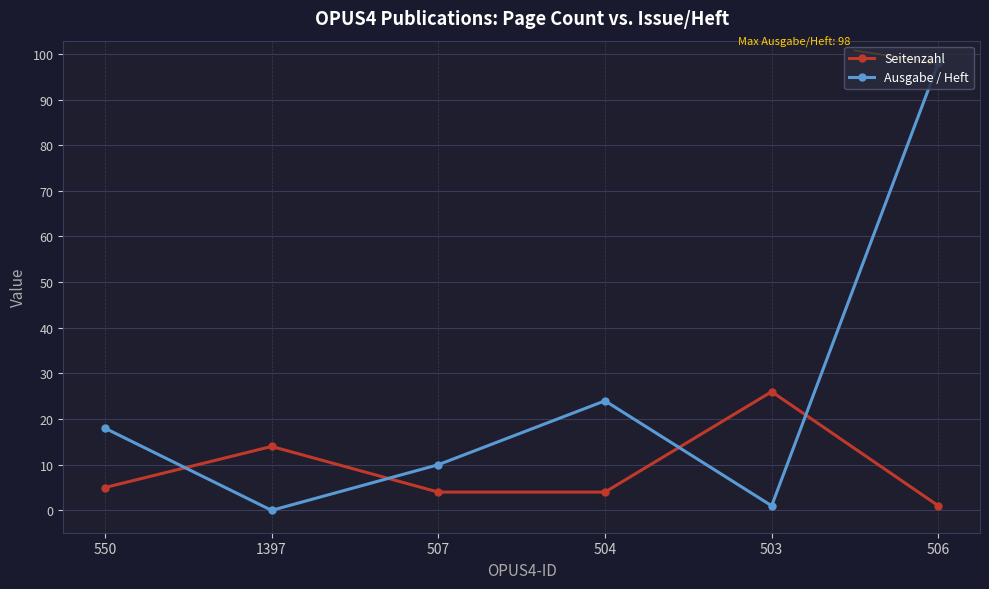

Count the number of data series in this chart.

2